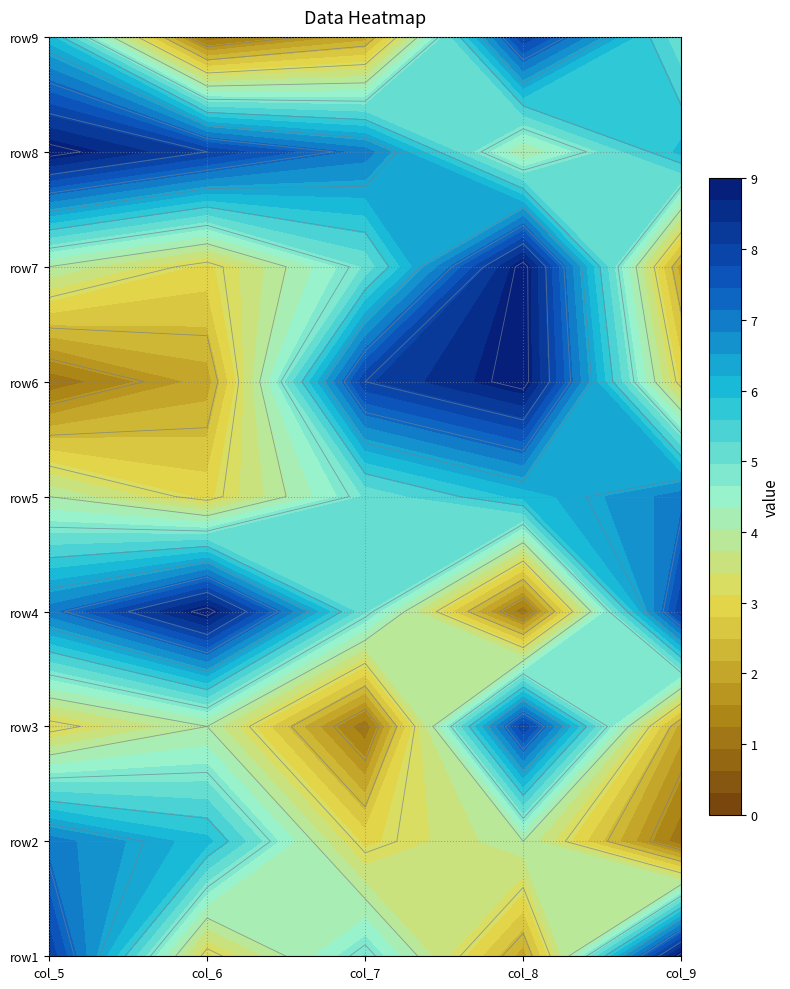

What is the average value of the row2 series?

4